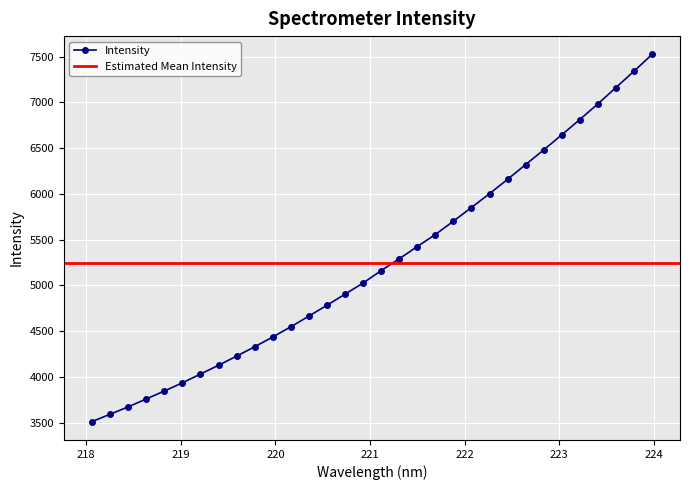

What position from the right is 223.9802?

1